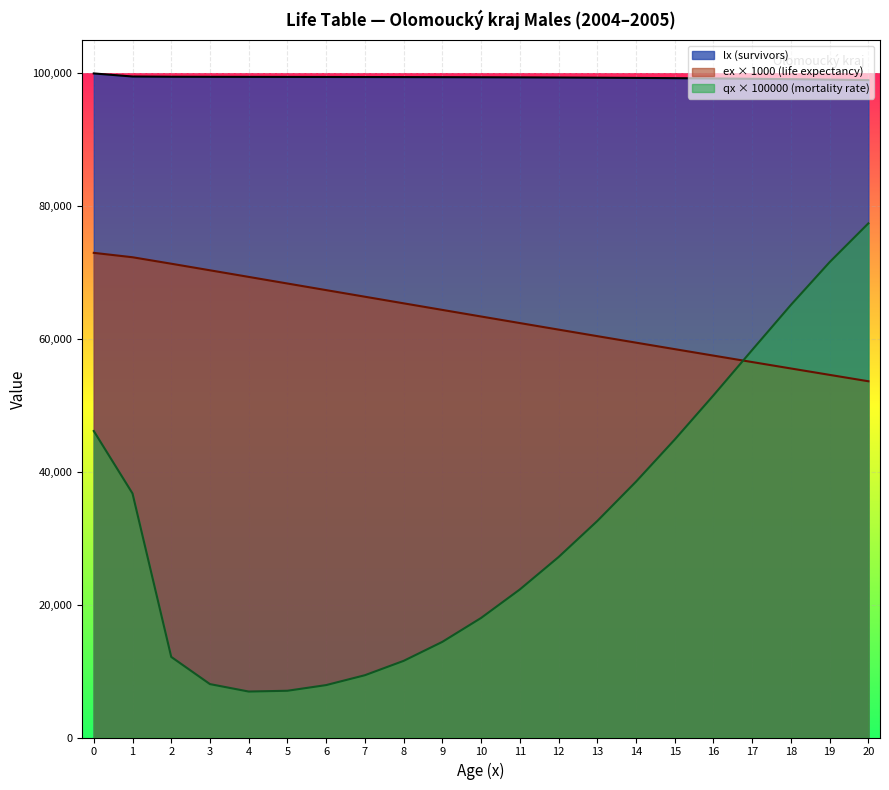

True or false: lx has a value of 99538.5 at 1.

True